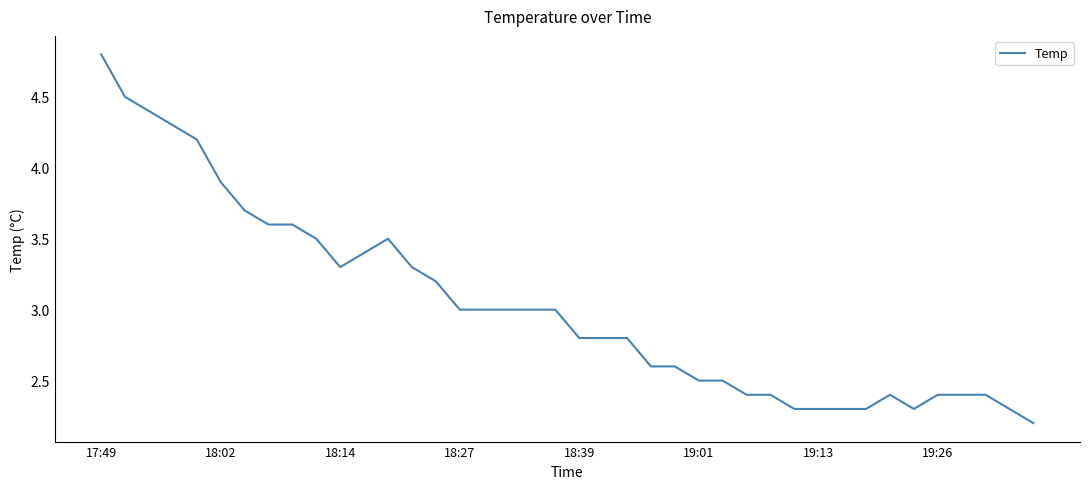

What is the difference between the maximum and minimum values?

2.6